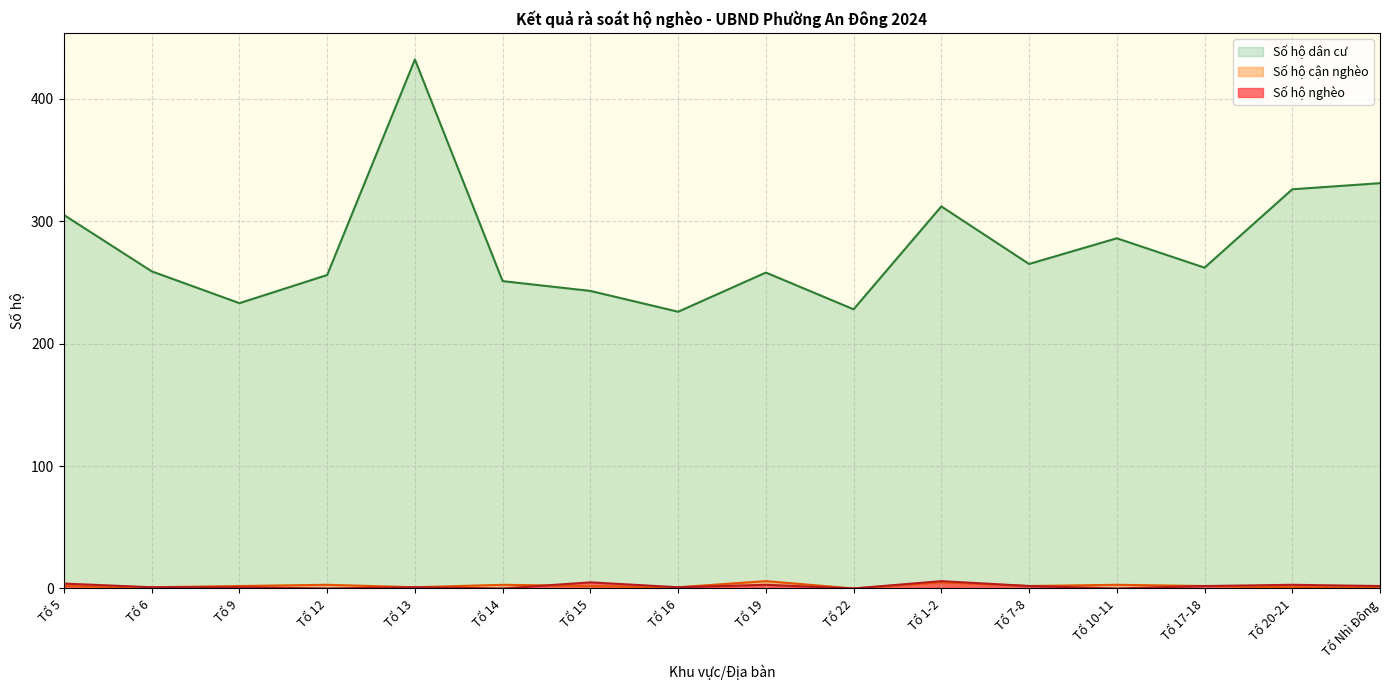

What is the label of the 7th point from the right?

Tổ 22